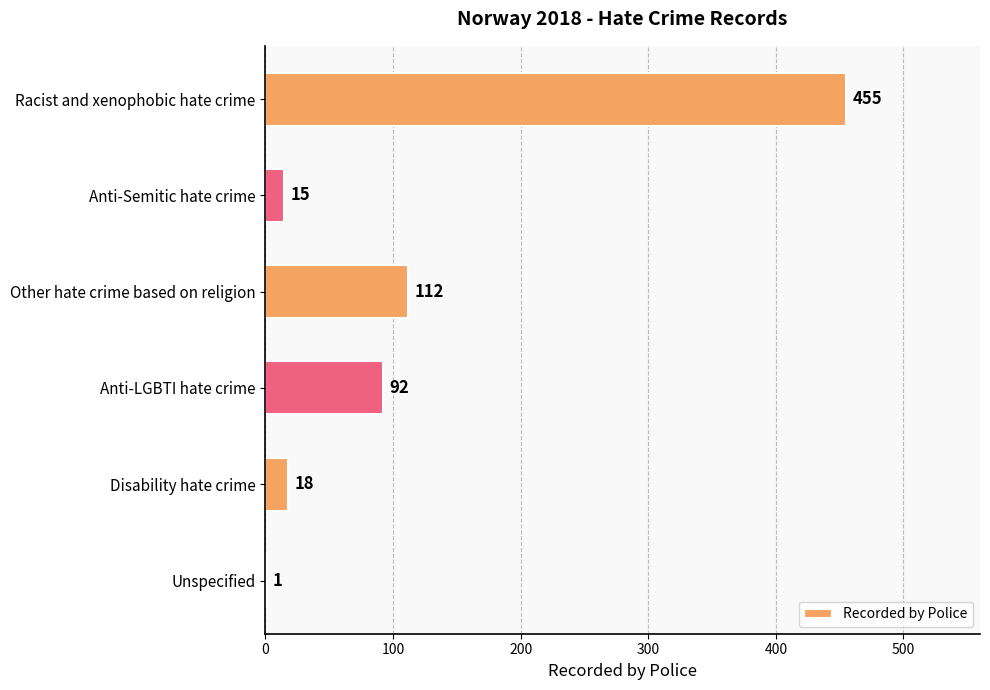

At which label is the value closest to 228?

Other hate crime based on religion